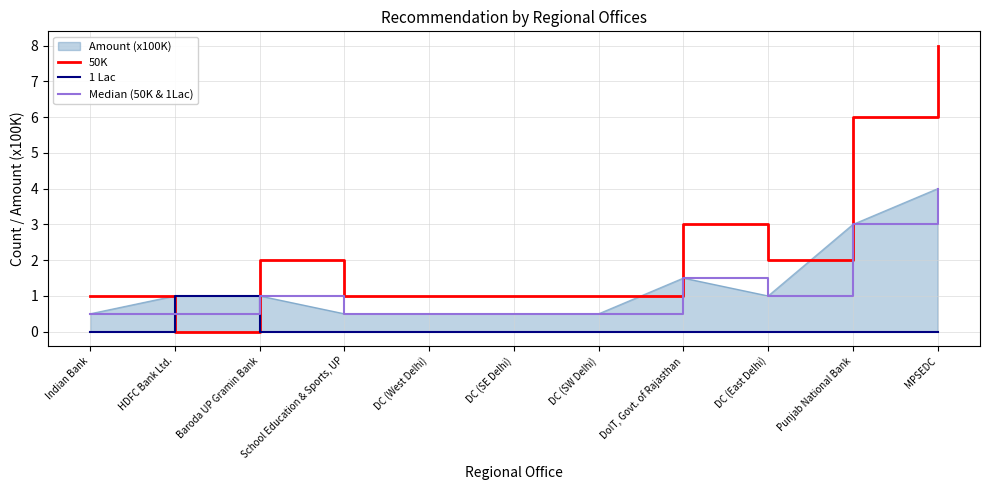

Rank the series at DC (East Delhi) from lowest to highest value.

1 Lac, Median (50K & 1Lac), 50K